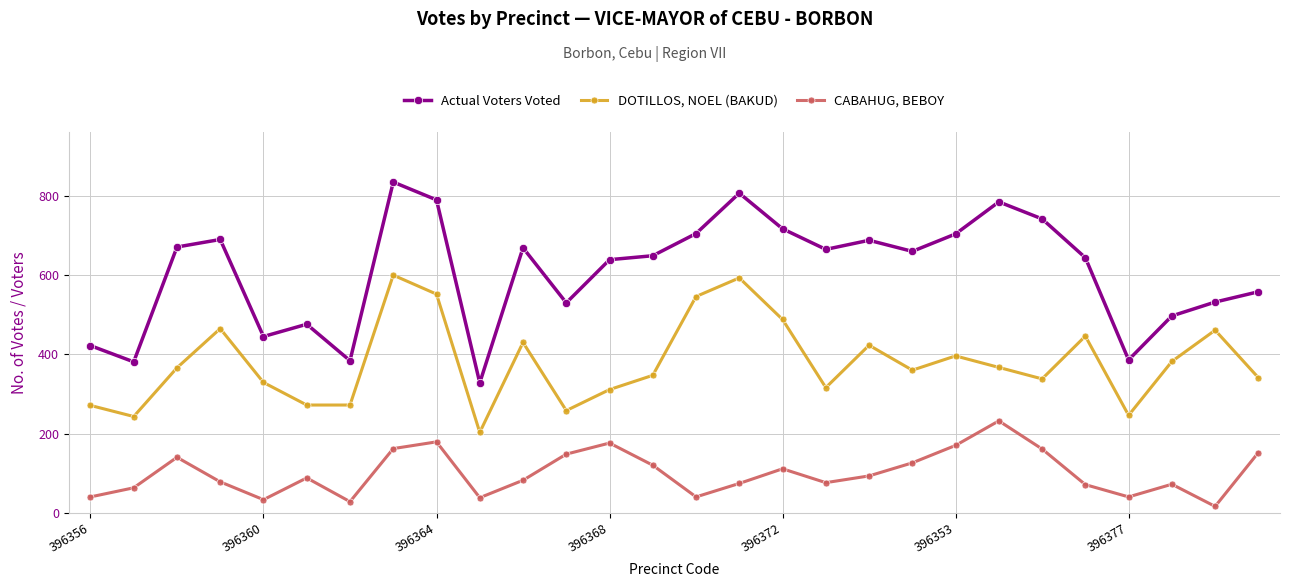

Is this an area chart (filled region under the line)?

No